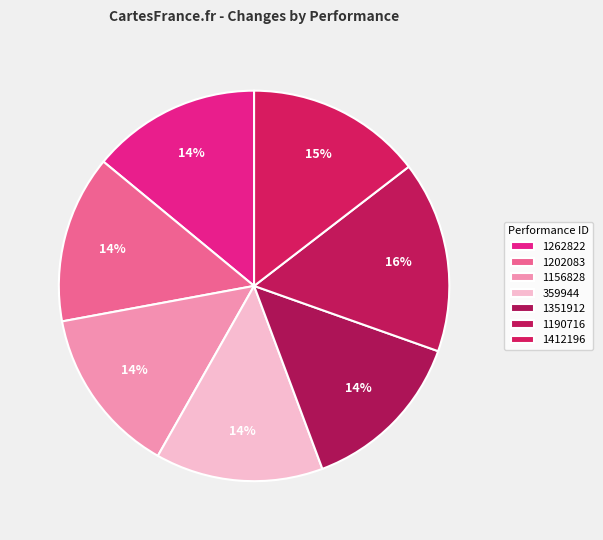

How many segments does this pie chart have?

7